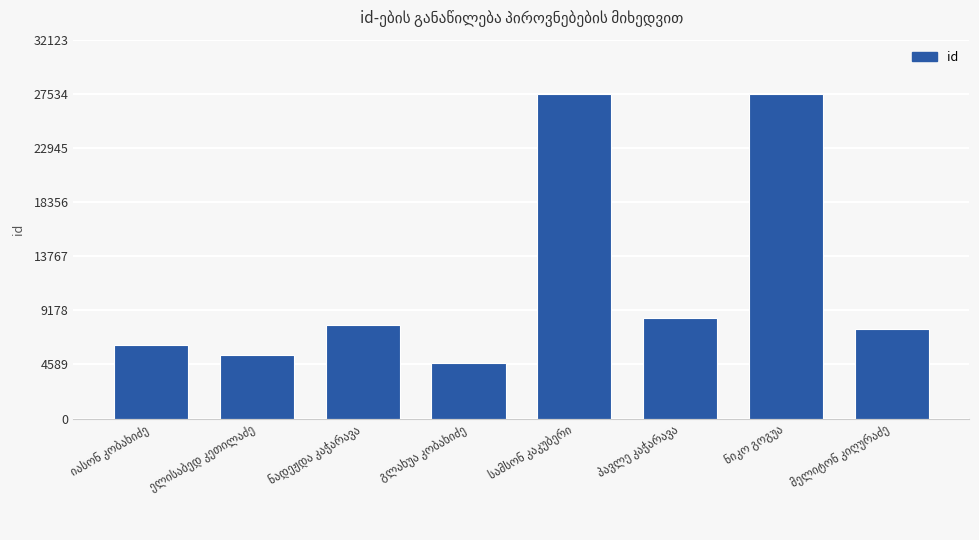

What is the sum of all values?

95579